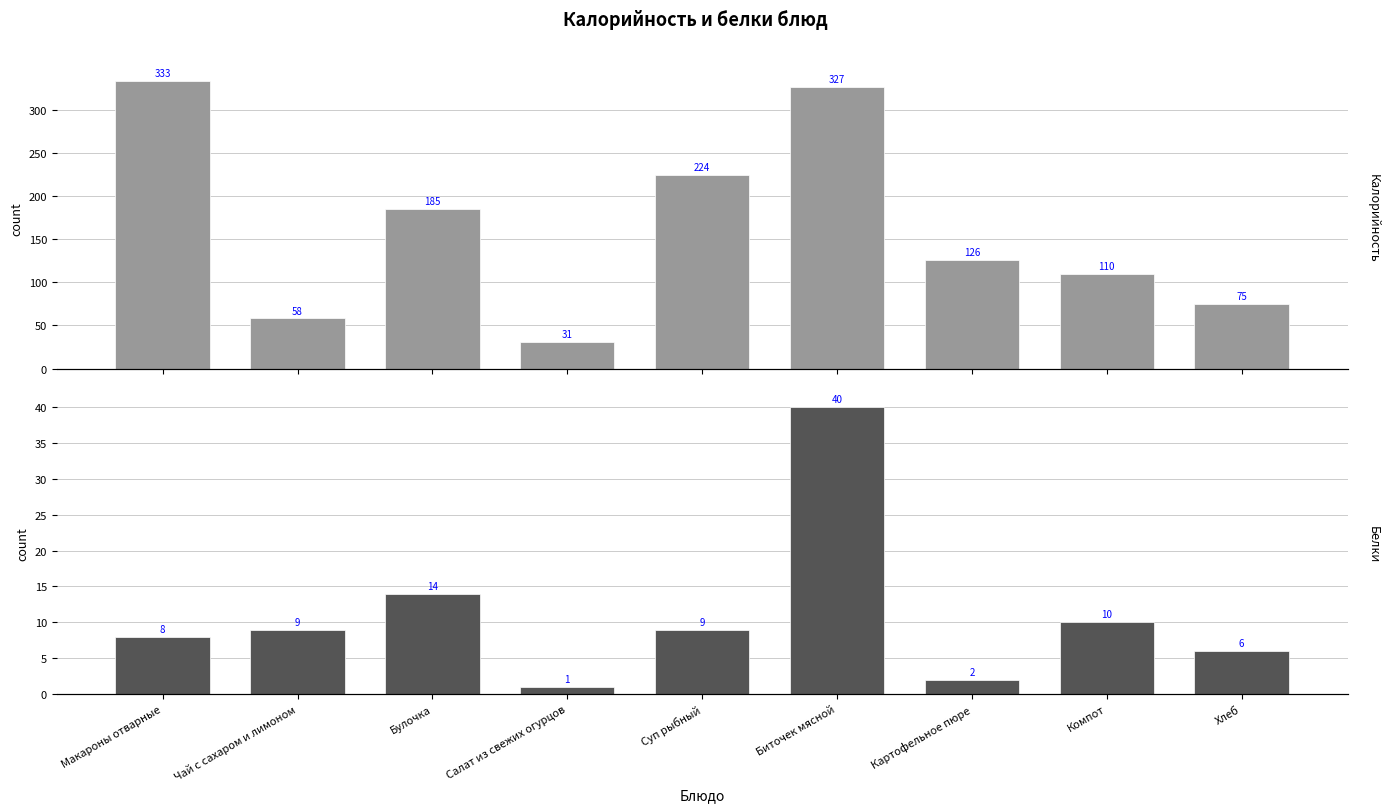

Are the bars grouped side by side (vs. stacked)?

Yes